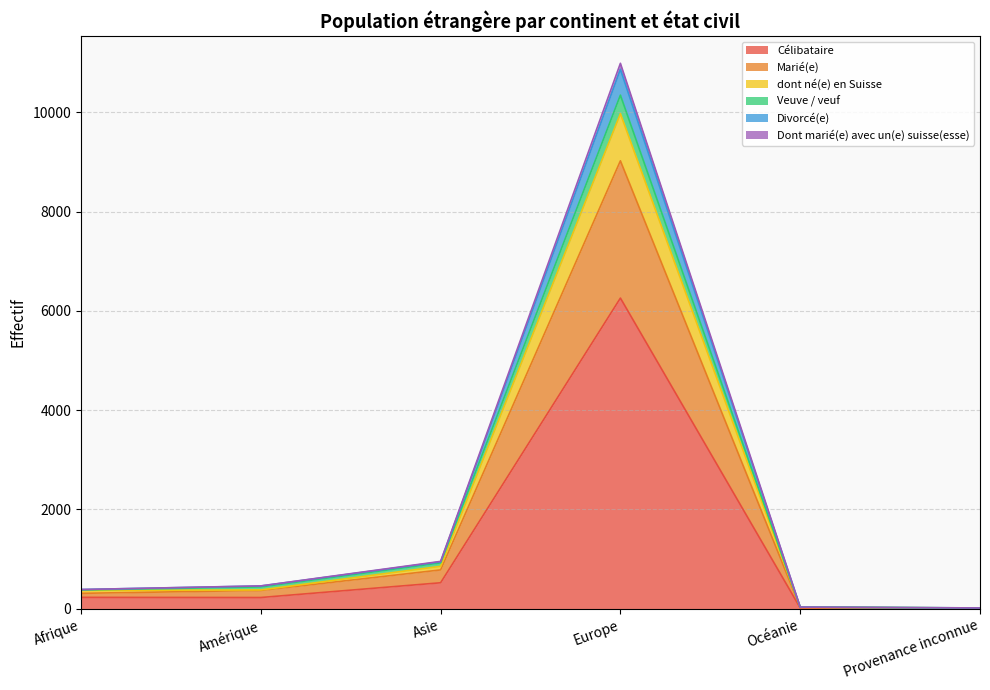

At which category is the sum across all series the highest?

Europe